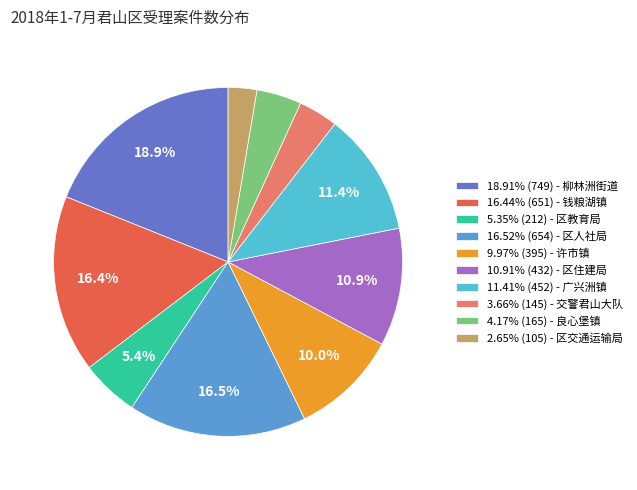

What portion of the pie excludes 16.44% (651) - 钱粮湖镇?

83.6%